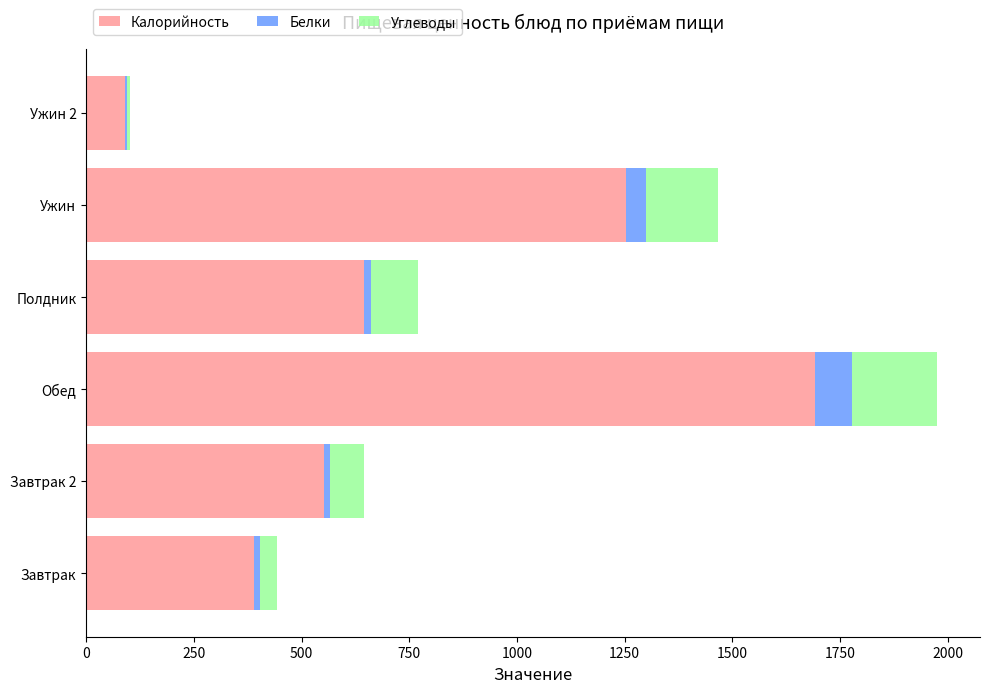

Which category has the highest value in the Калорийность series?

Обед